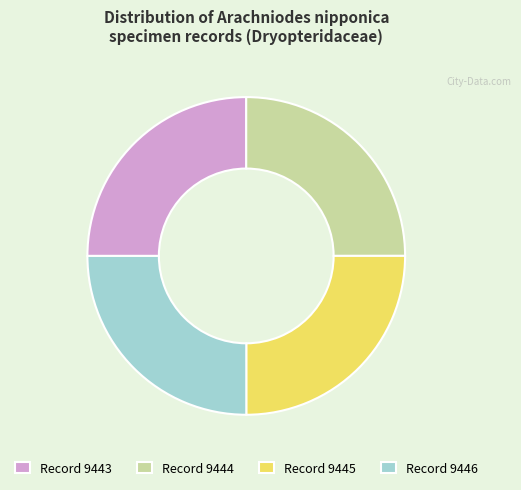

Approximately how many times larger is the value at Record 9444 compared to Record 9443?

1.0